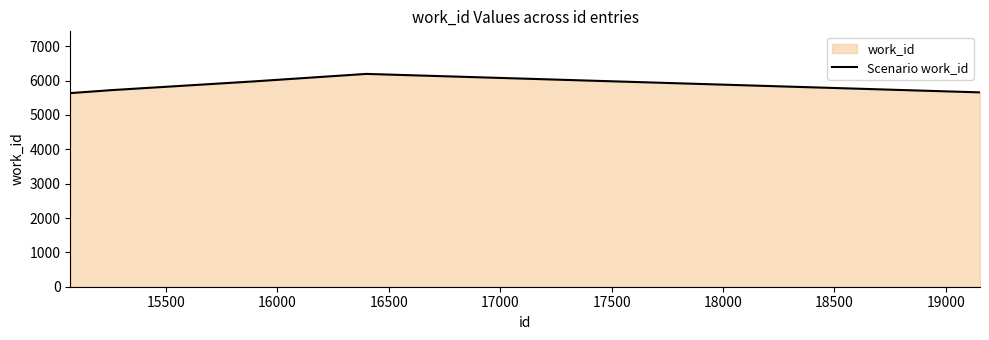

Count the number of categories in the chart.

5